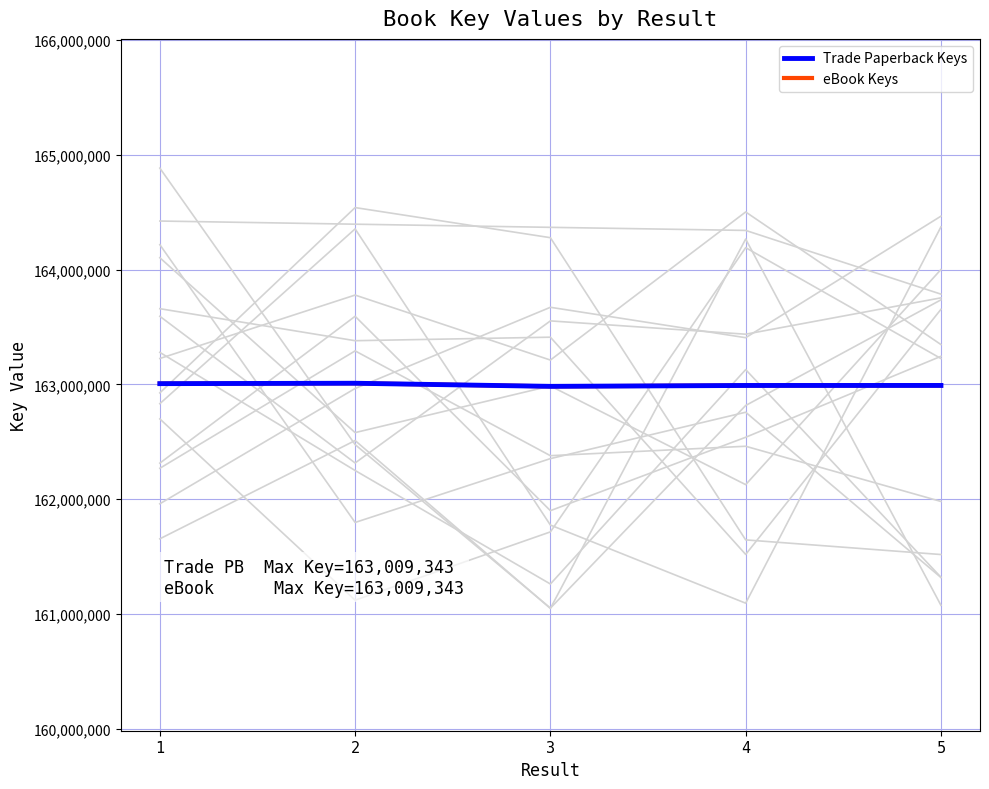

At how many categories does at least one series exceed 162983214?

4